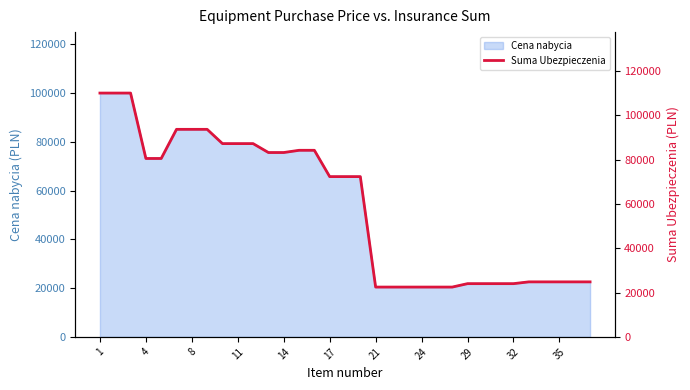

What is the maximum value for Cena nabycia?

100040